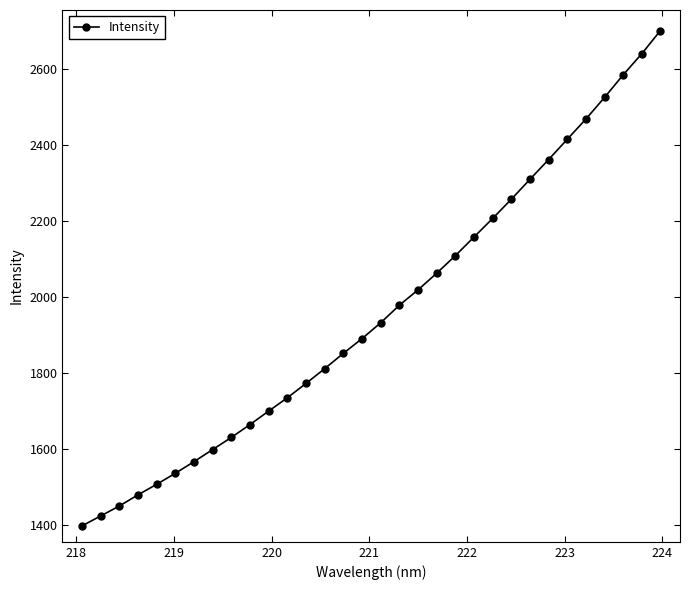

What is the minimum value shown in the chart?

1397.5